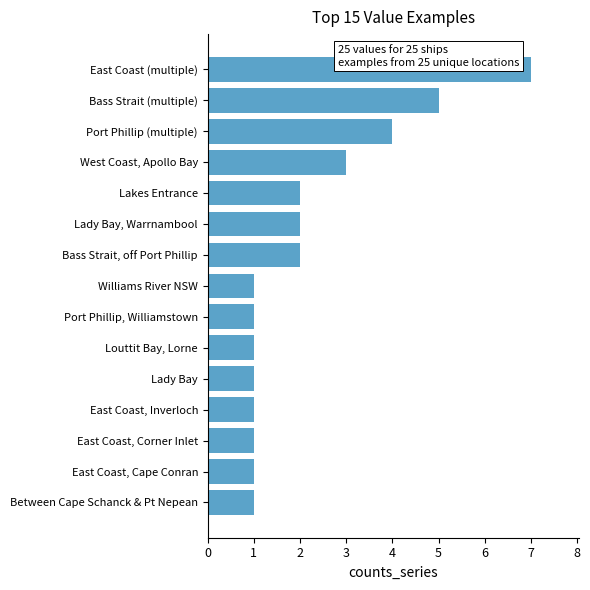

What is the greatest value displayed?

7